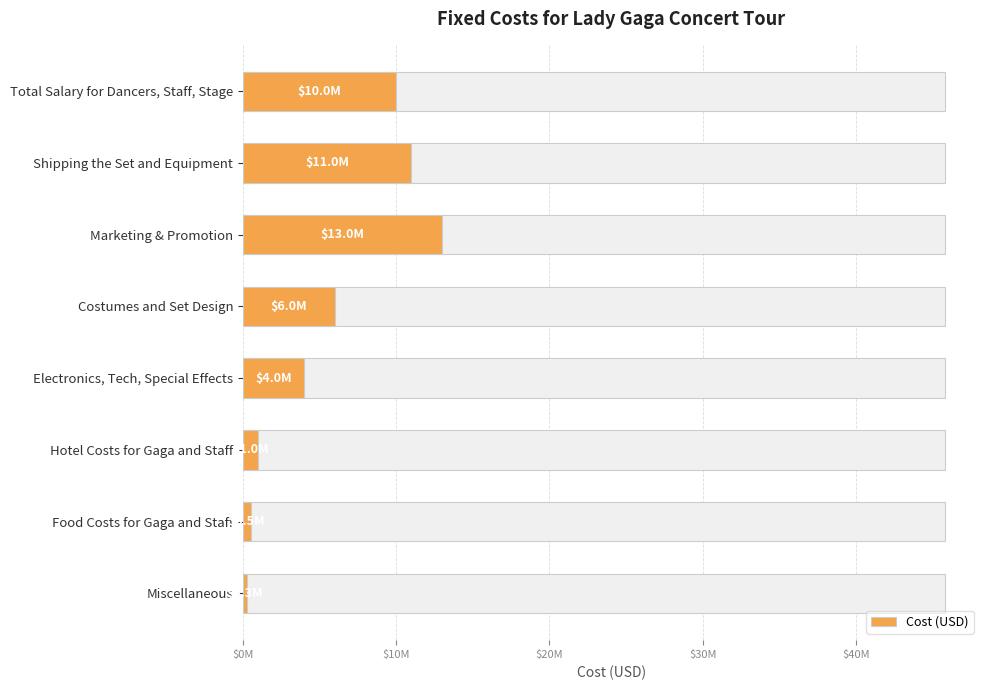

Reading left to right, transcribe all the data shown in this chart.

10000000	11000000	13000000	6000000	4000000	1000000	500000	300000